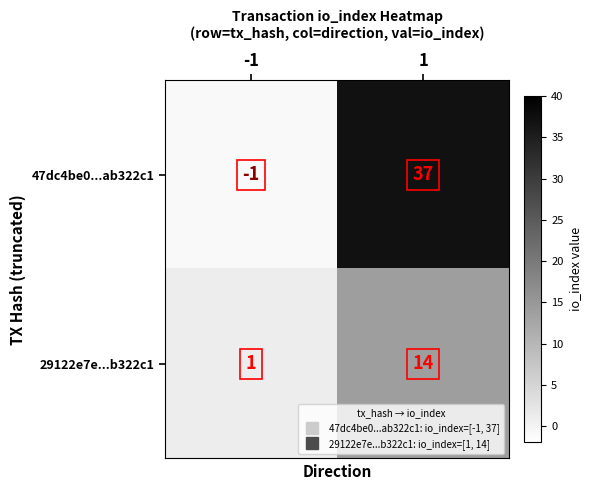

What is the average value of the 29122e7e...b322c1 series?

8